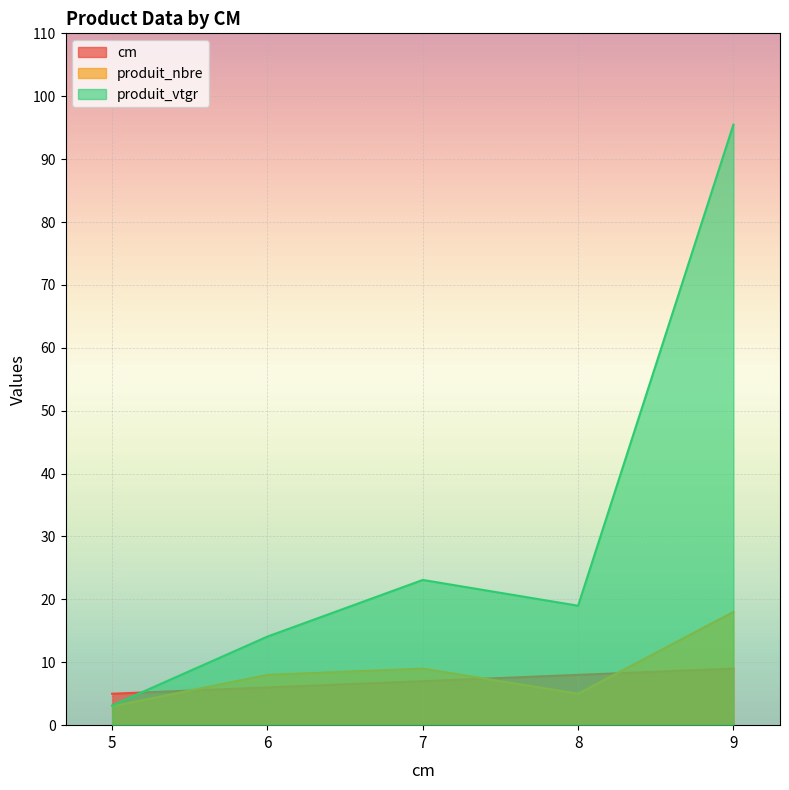

What are all the series names shown in the legend?

cm, produit_nbre, produit_vtgr